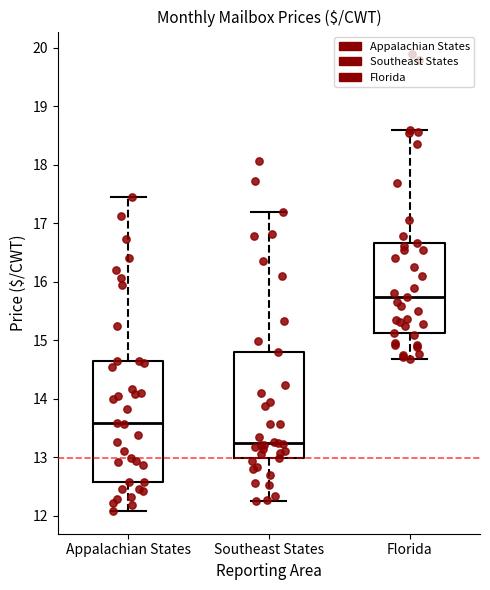

Comparing the boxes themselves (not the whiskers), which one is the tallest?

Appalachian States